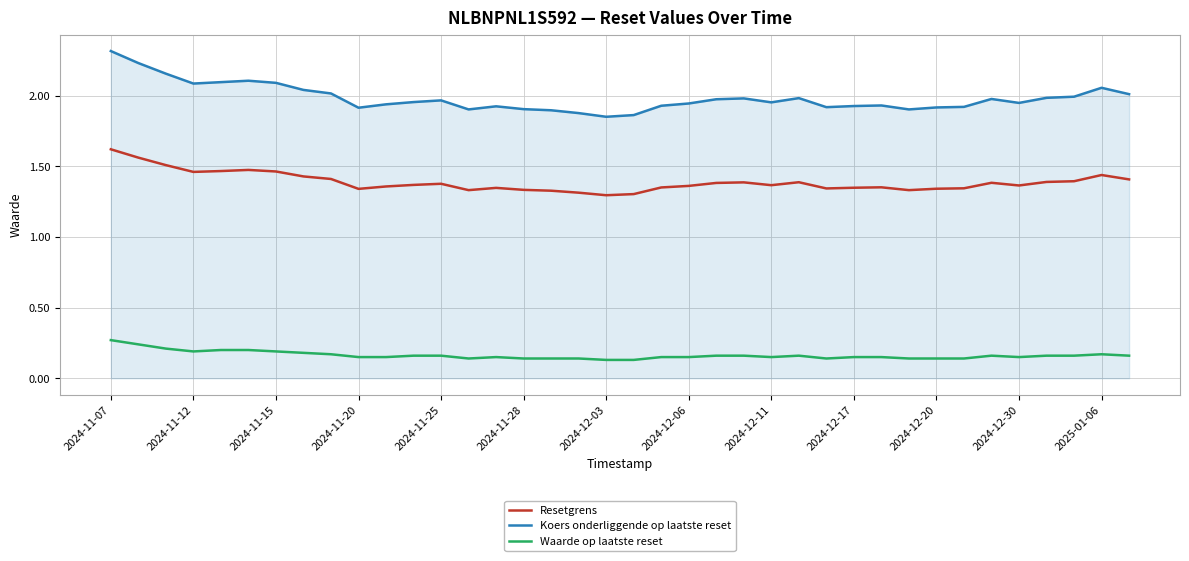

What is the greatest value displayed?

2.3